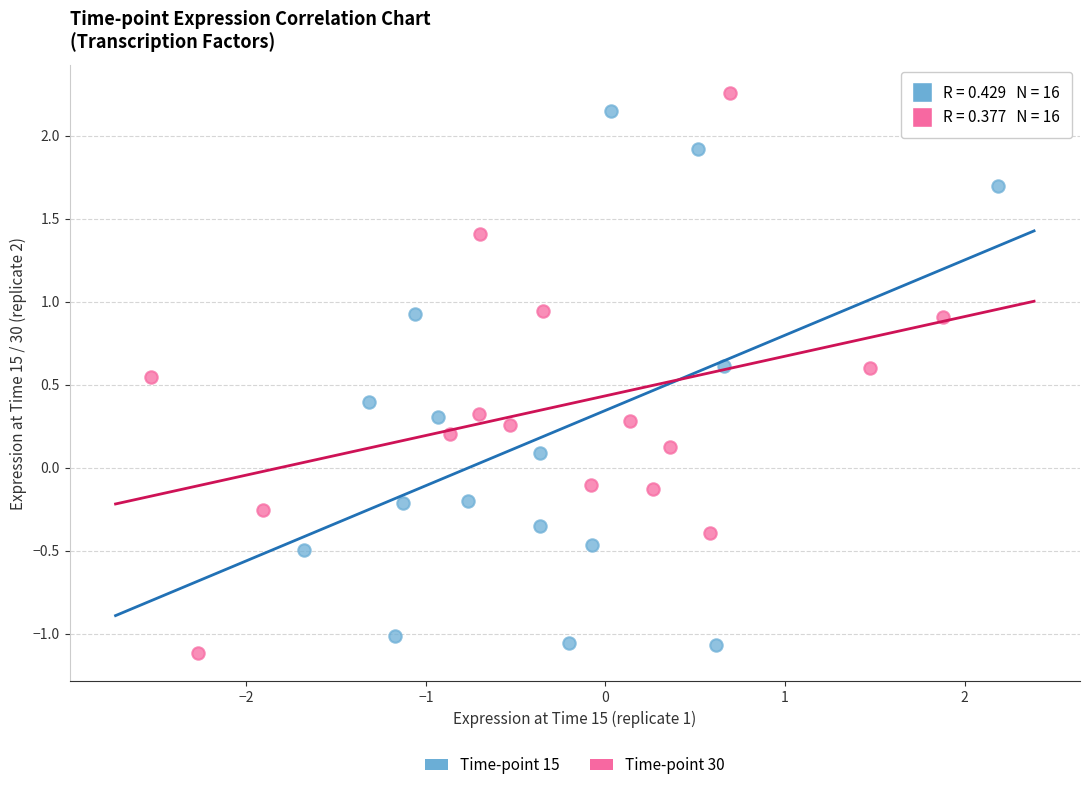

Which series has the largest Y range (max minus min)?

Time-point 30